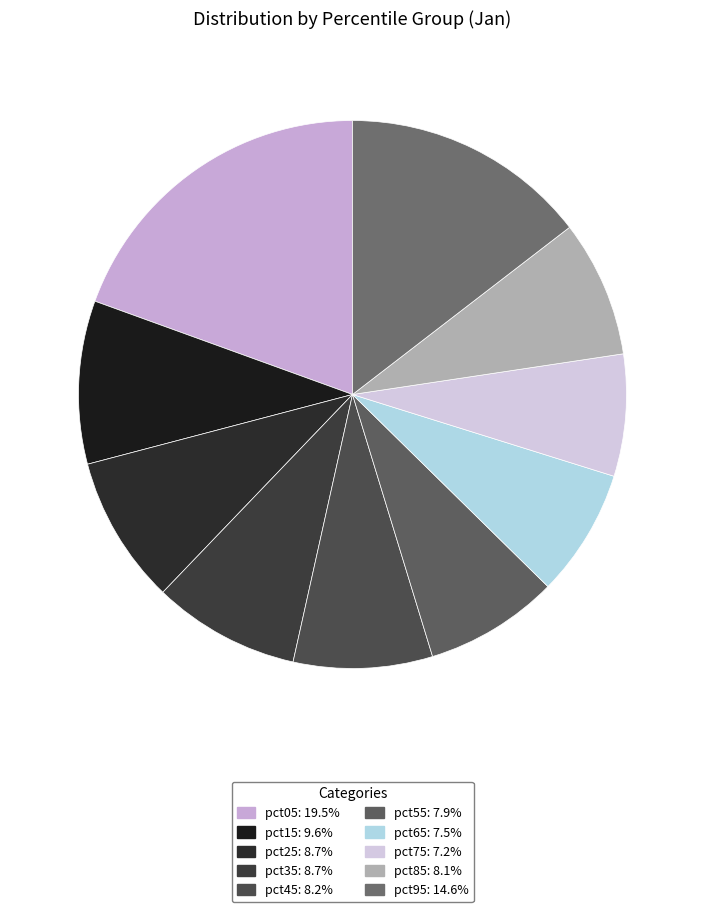

The pct05 slice represents 26% of the pie. True or false?

False